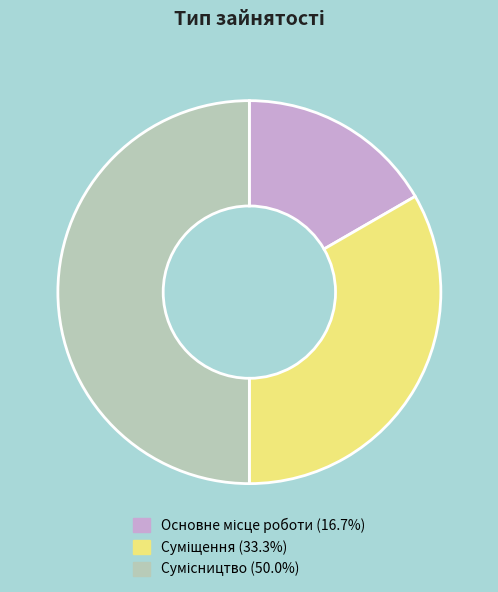

How many slices are in this pie chart?

3